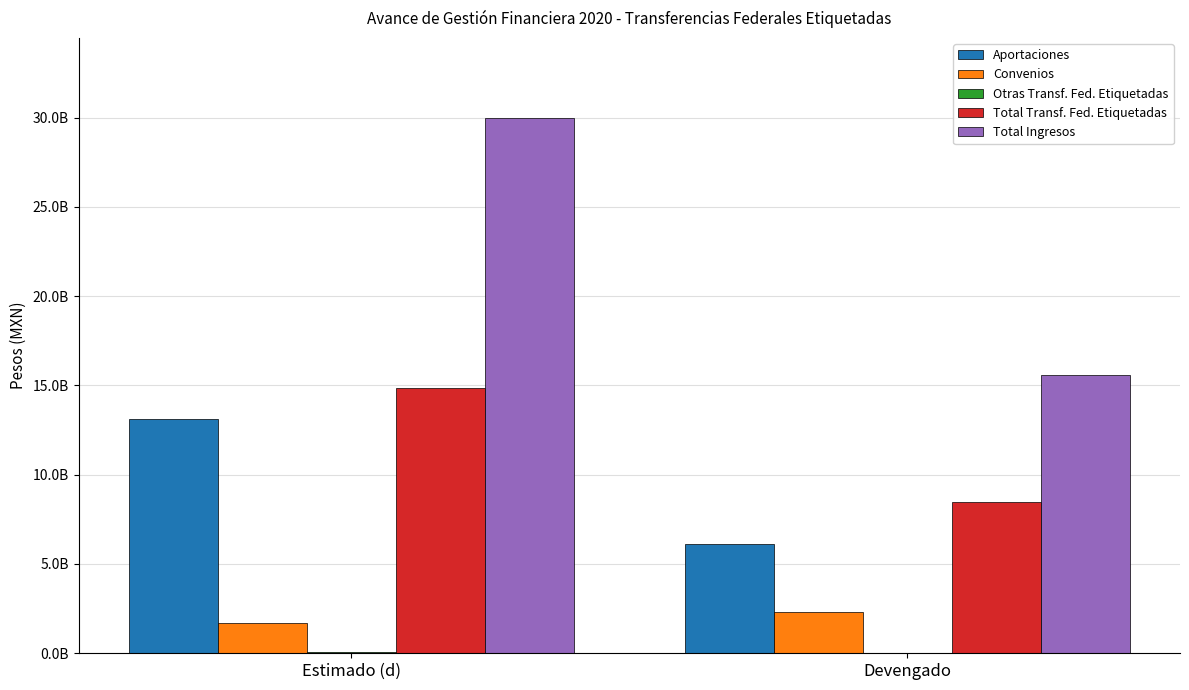

Is the value of Convenios at Devengado greater than the value of Total Ingresos at Devengado?

No